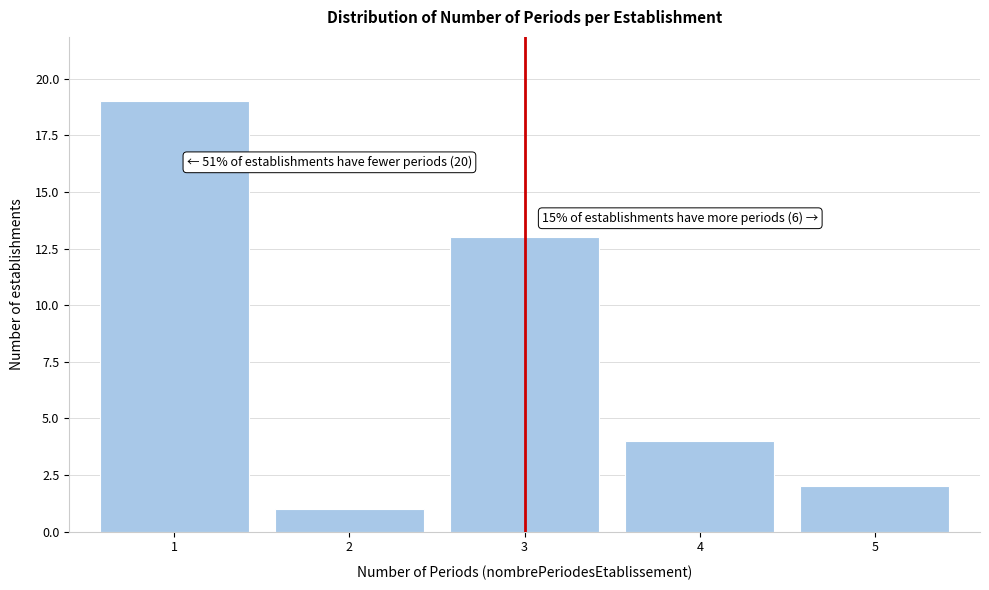

Reading left to right, transcribe all the data shown in this chart.

1=19	2=1	3=13	4=4	5=2